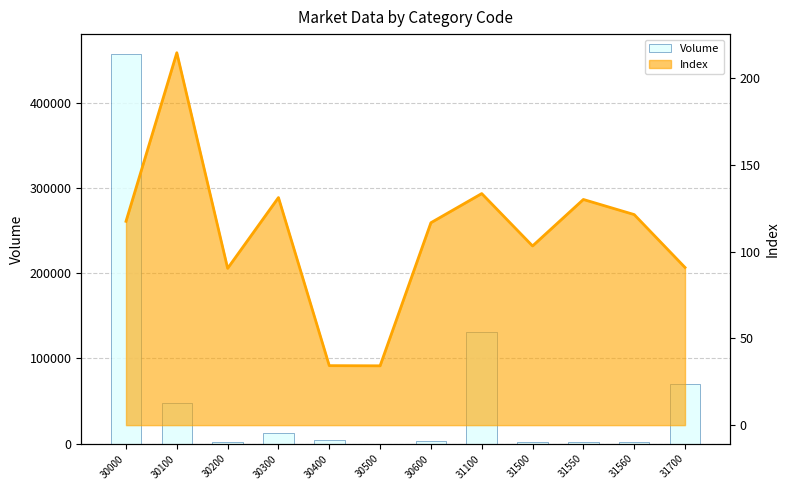

What is the difference between the maximum and minimum values?

457327